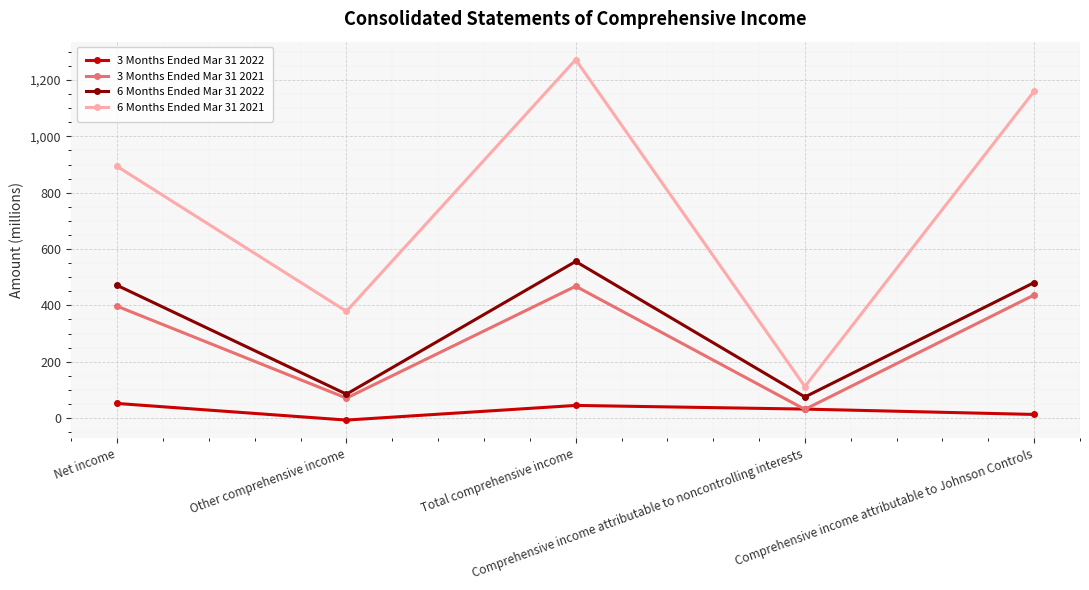

Where is the first local minimum for 6 Months Ended Mar 31 2021?

Other comprehensive income